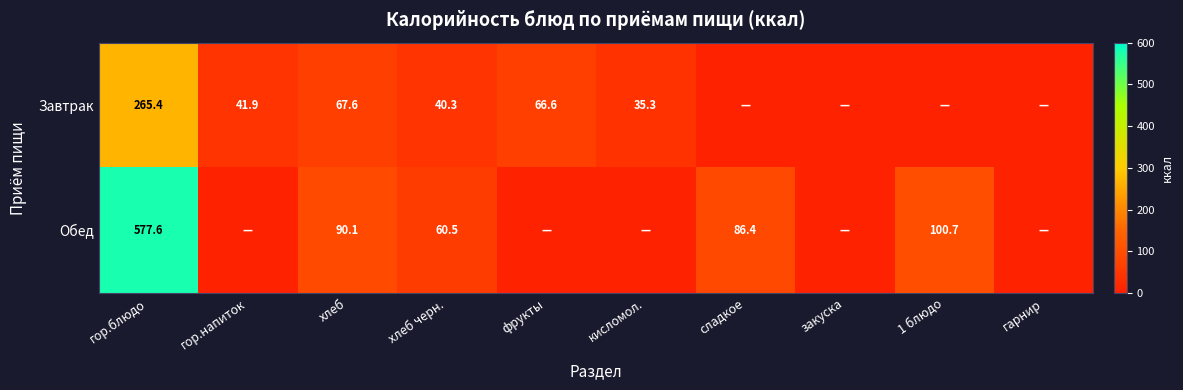

What is the difference between the Обед values at хлеб черн. and 1 блюдо?

40.2